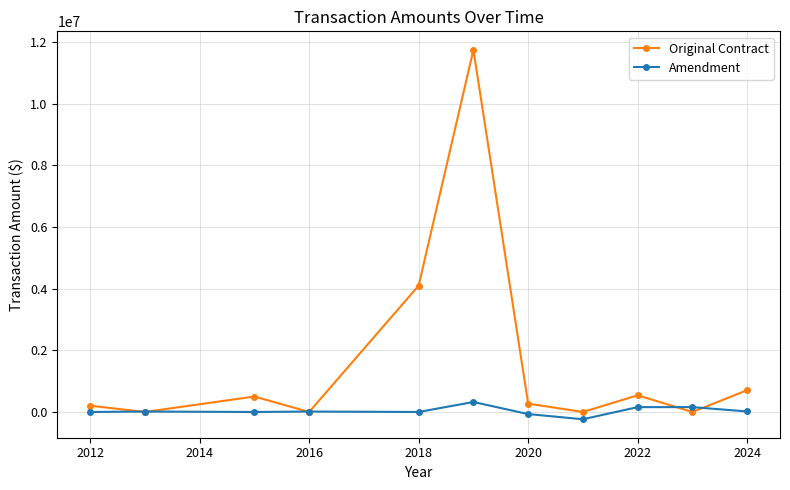

What is the average value of the Amendment series?

34623.9